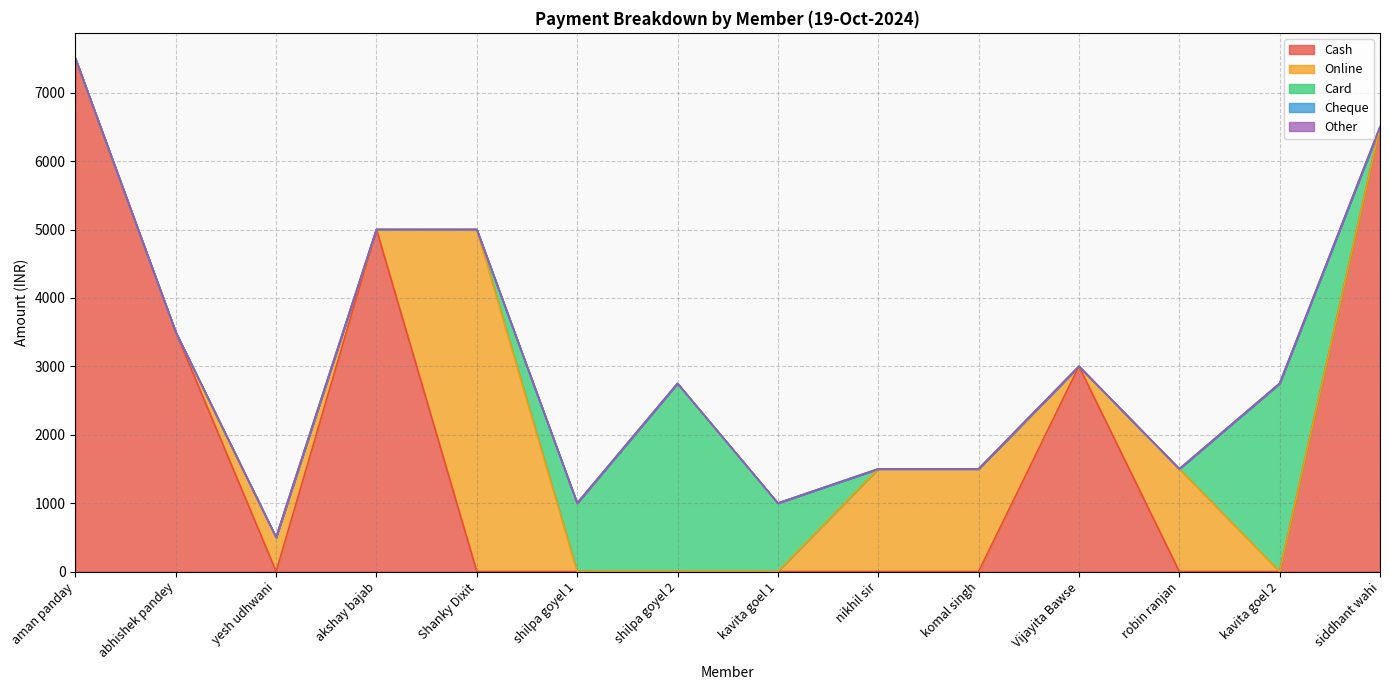

How many series are shown in this chart?

5